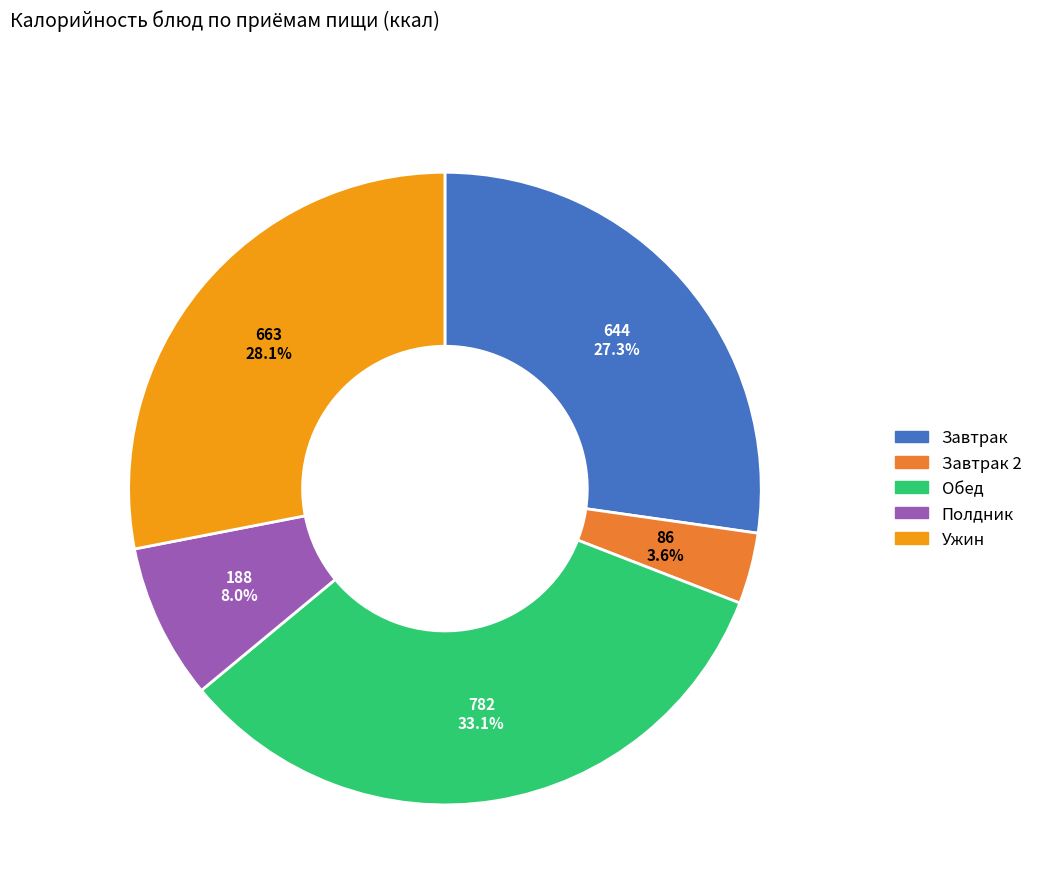

Is there any slice that represents more than half of the pie?

No